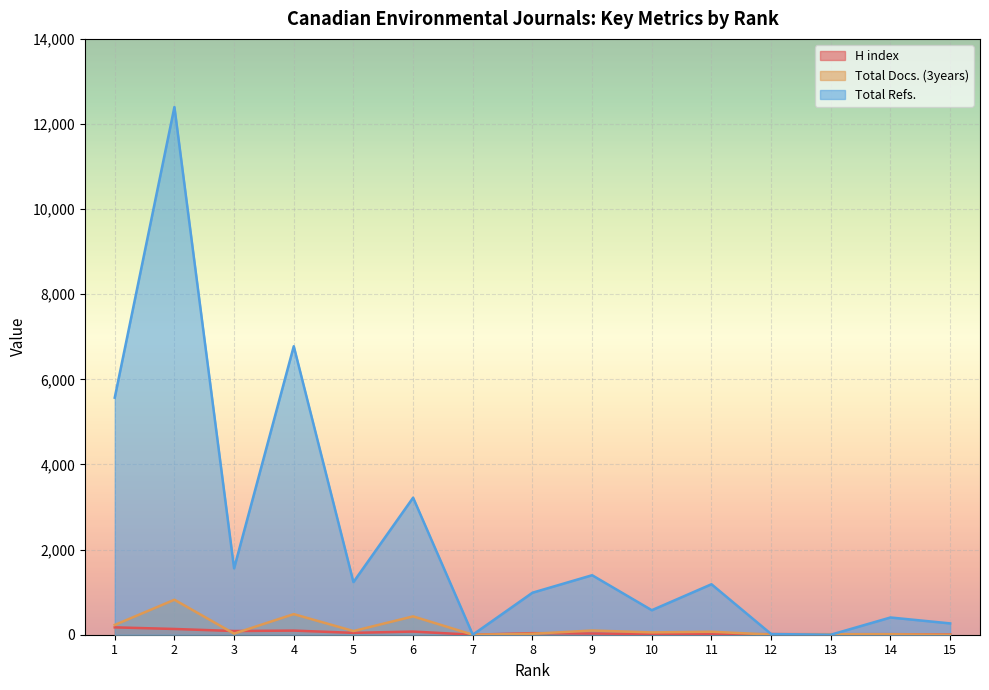

Reading left to right, extract all data points from this chart.

H index: 1=173	2=135	3=87	4=97	5=44	6=74	7=0	8=37	9=28	10=18	11=9	12=14	13=12	14=13	15=6
Total Docs. (3years): 1=229	2=822	3=26	4=484	5=86	6=431	7=0	8=22	9=99	10=54	11=70	12=3	13=11	14=11	15=0
Total Refs.: 1=5570	2=12399	3=1560	4=6778	5=1236	6=3220	7=0	8=987	9=1398	10=576	11=1186	12=16	13=0	14=405	15=266